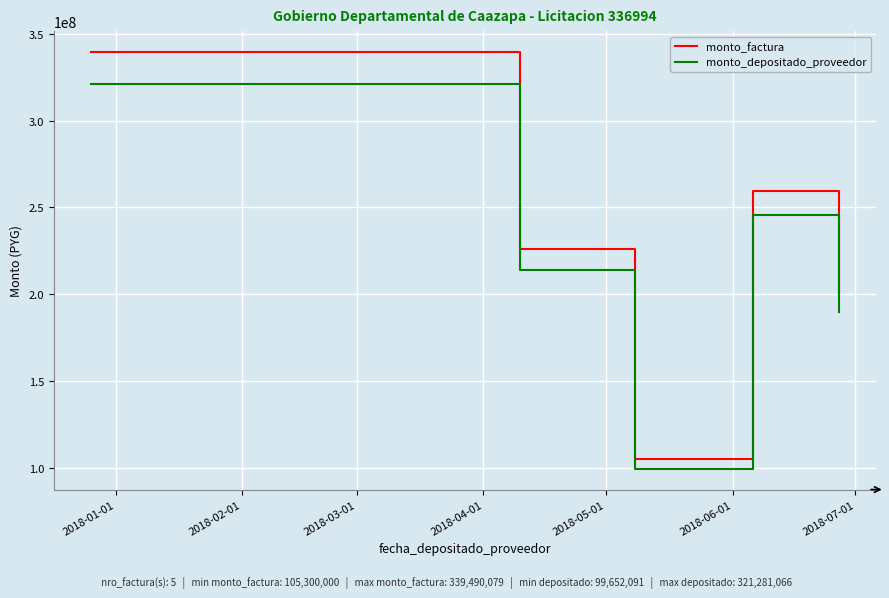

What are all the series names shown in the legend?

monto_factura, monto_depositado_proveedor